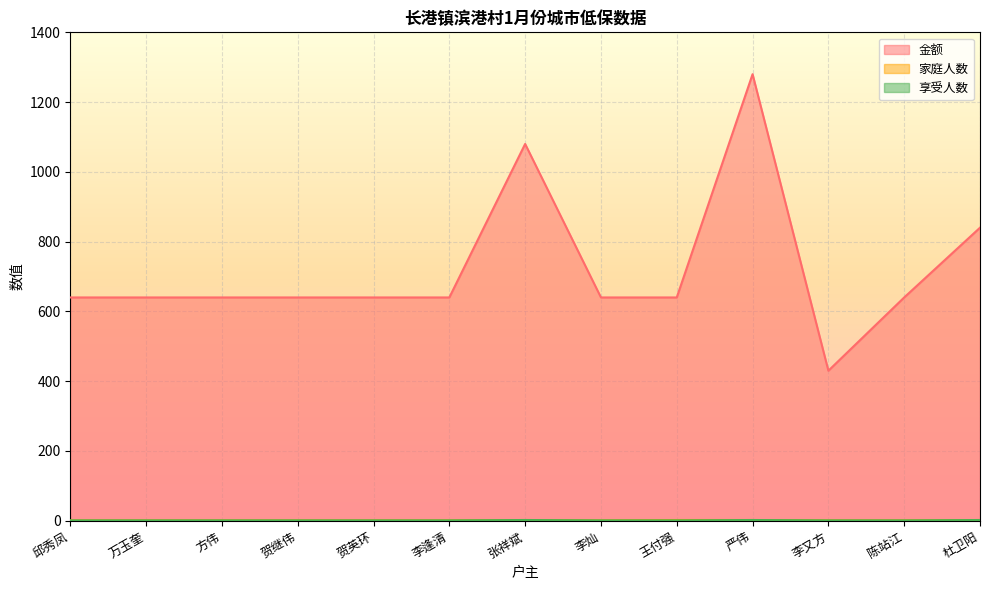

How many values in the 享受人数 series exceed 1?

3